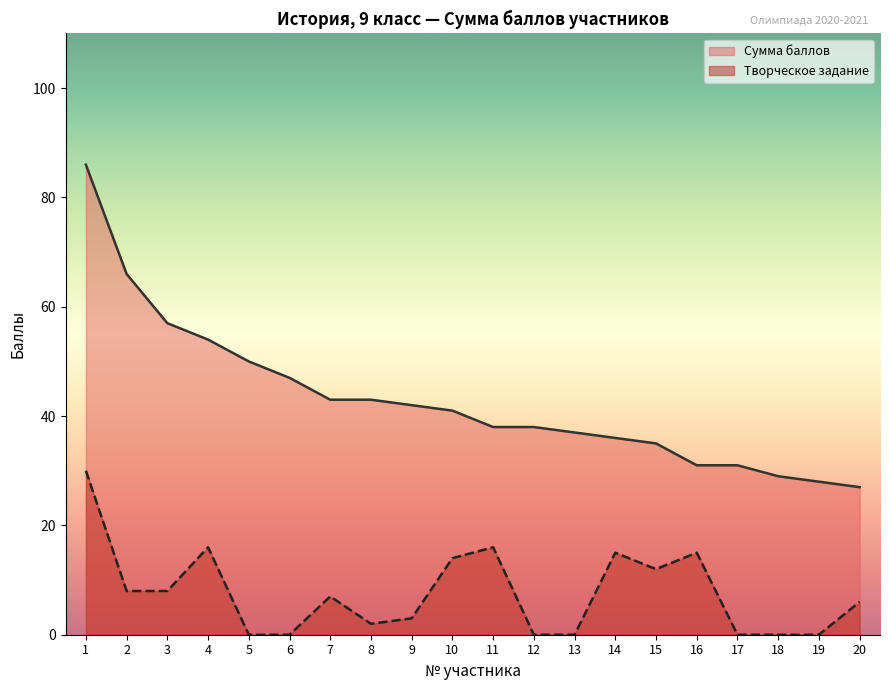

What is the spread (max minus min) of values at 17?

31